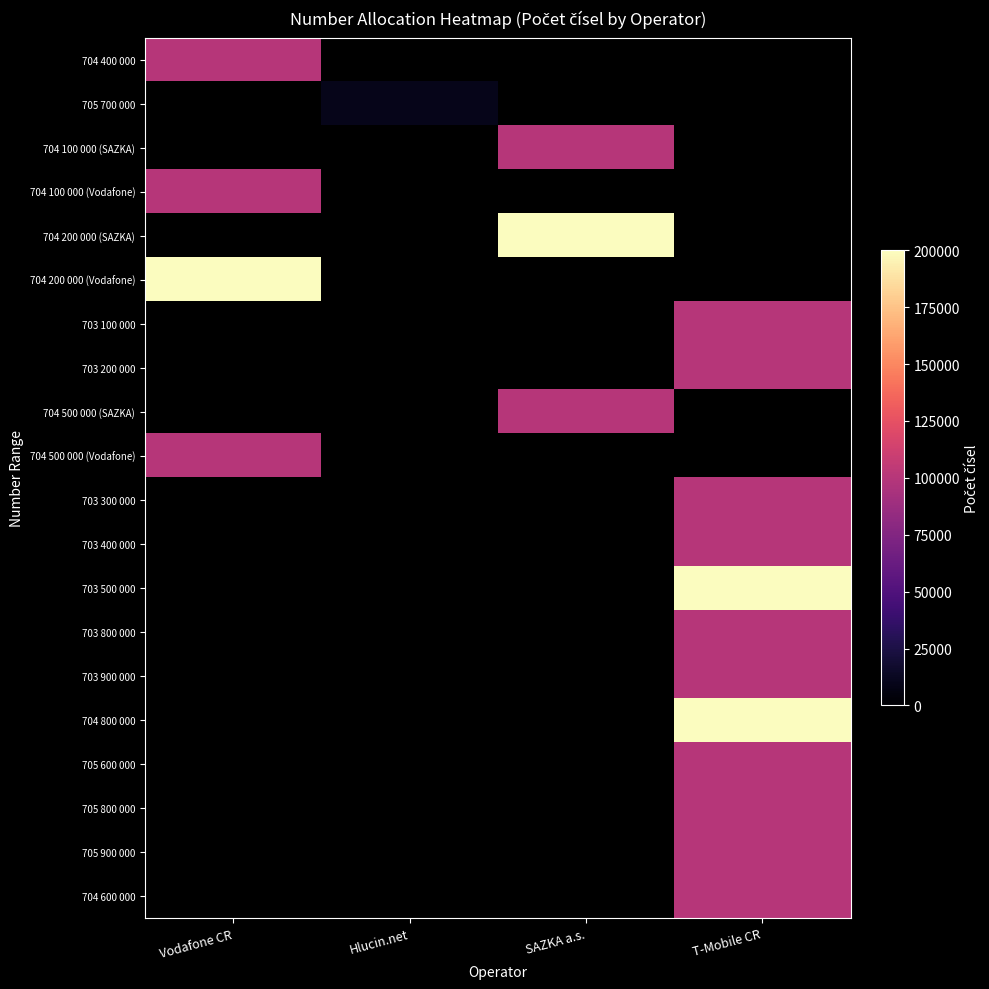

Which category has the lowest value in the 704 800 000 series?

Vodafone CR